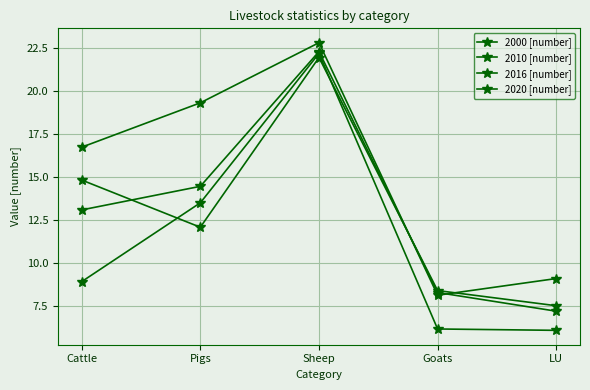

Does the chart have visible grid lines?

Yes